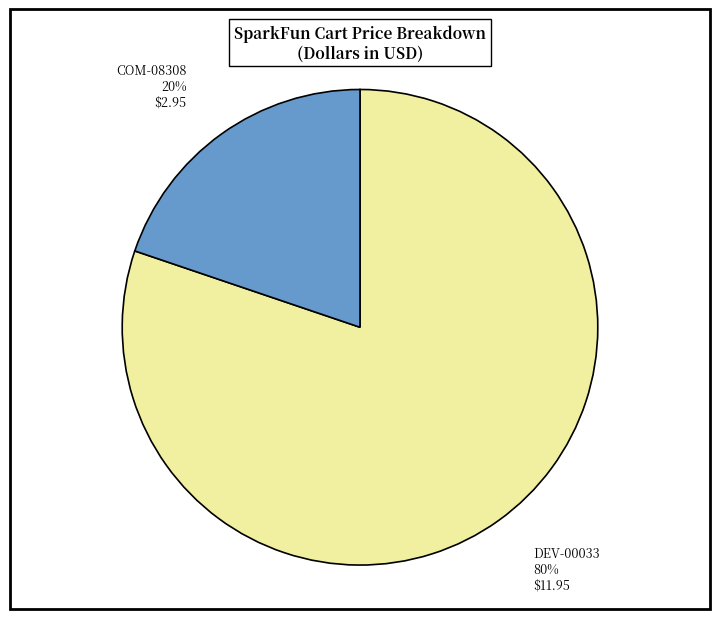

Is there any slice that represents more than half of the pie?

Yes